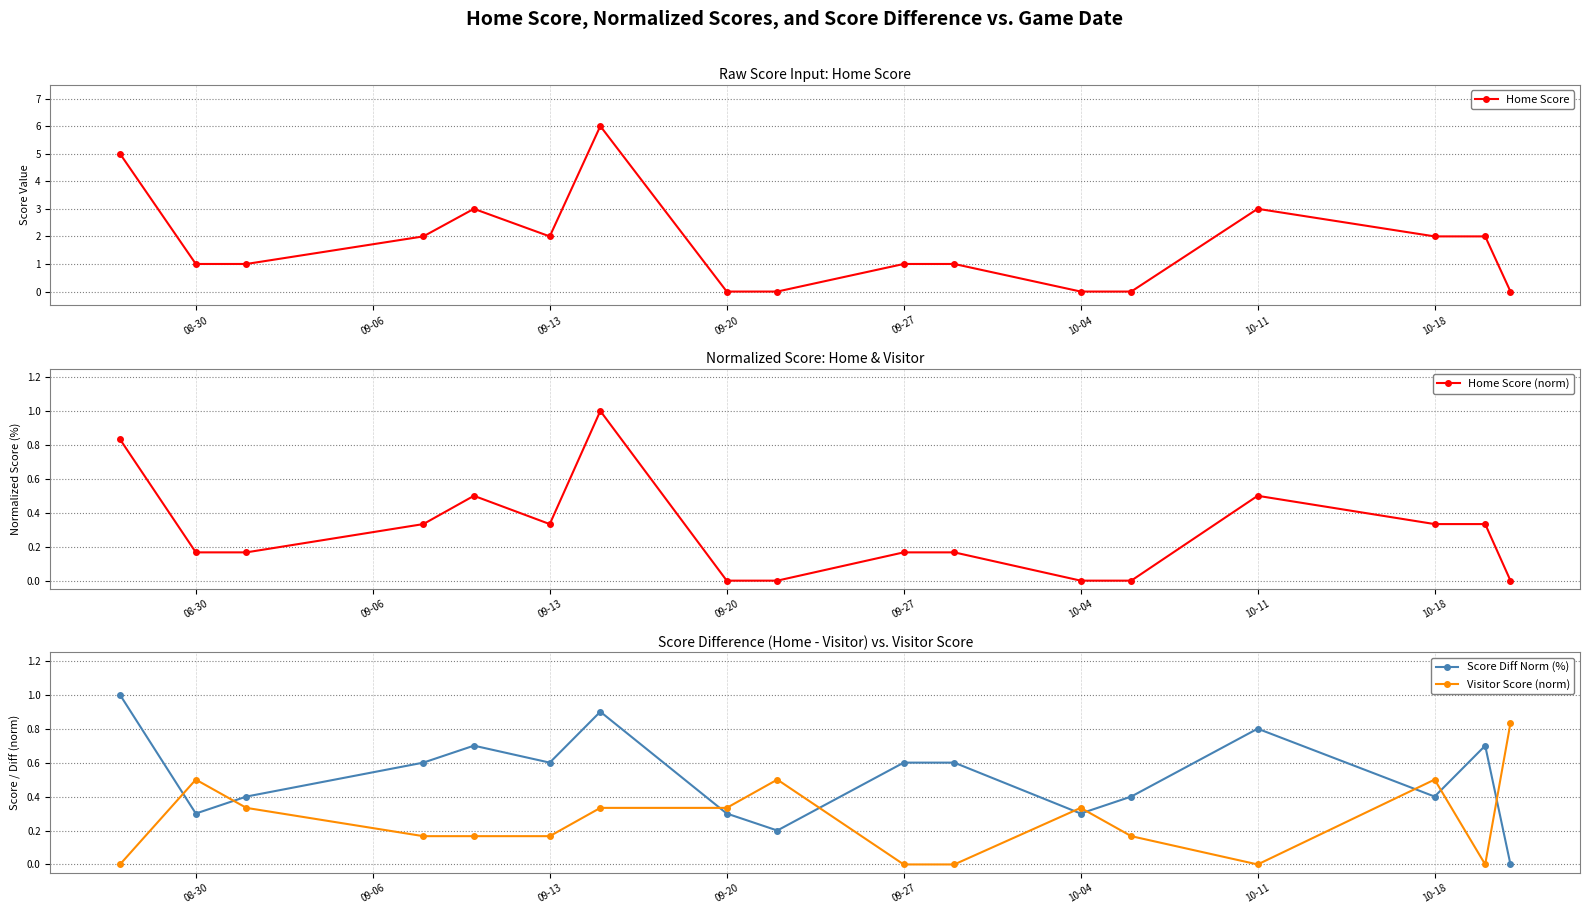

What is the difference between the maximum and minimum values in the Home Score (norm) series?

1.0